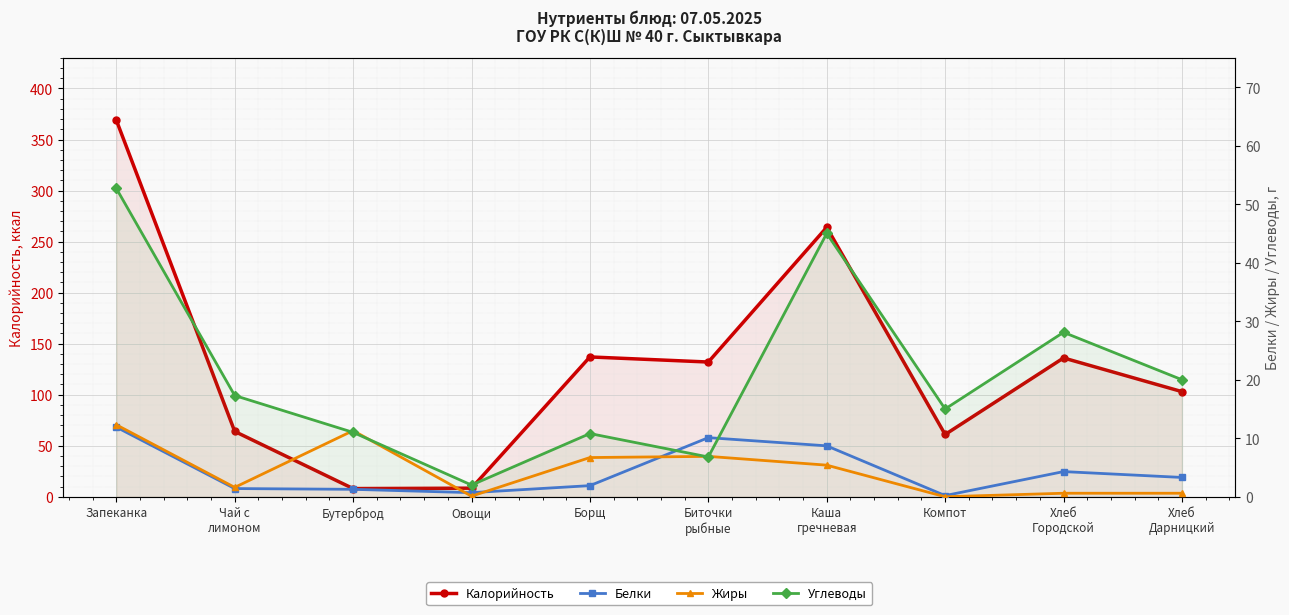

Is it true that Белки equals 0.3 at Овощи?

False